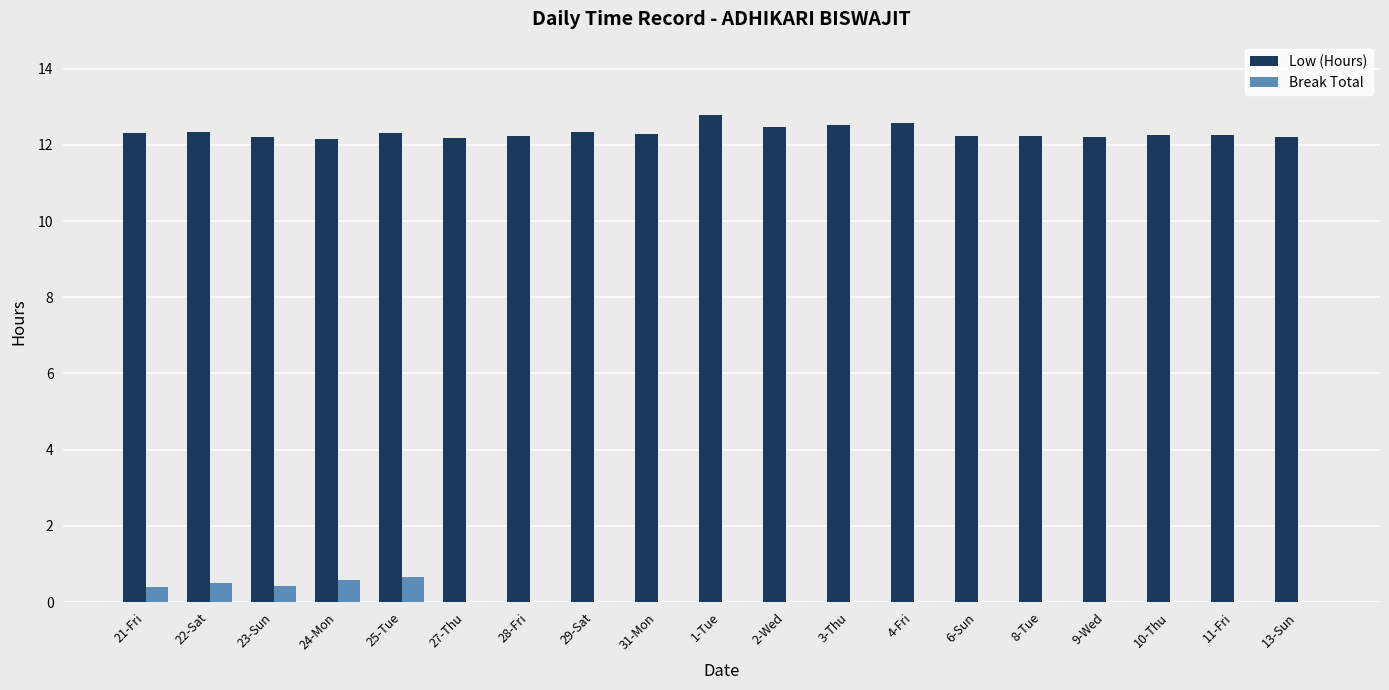

How many data points does each series have?

19